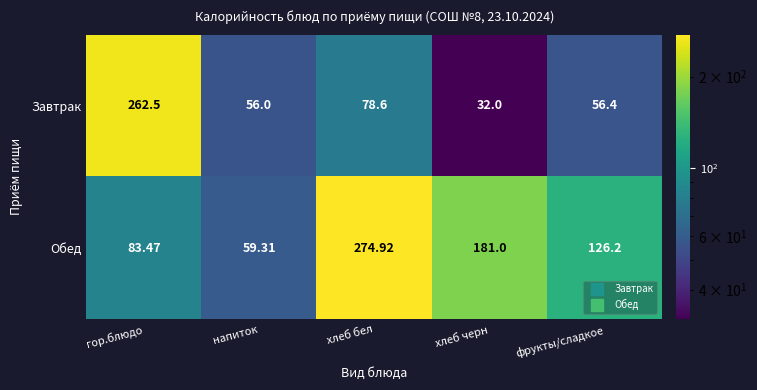

Rank the series by their average value, from highest to lowest.

Обед, Завтрак